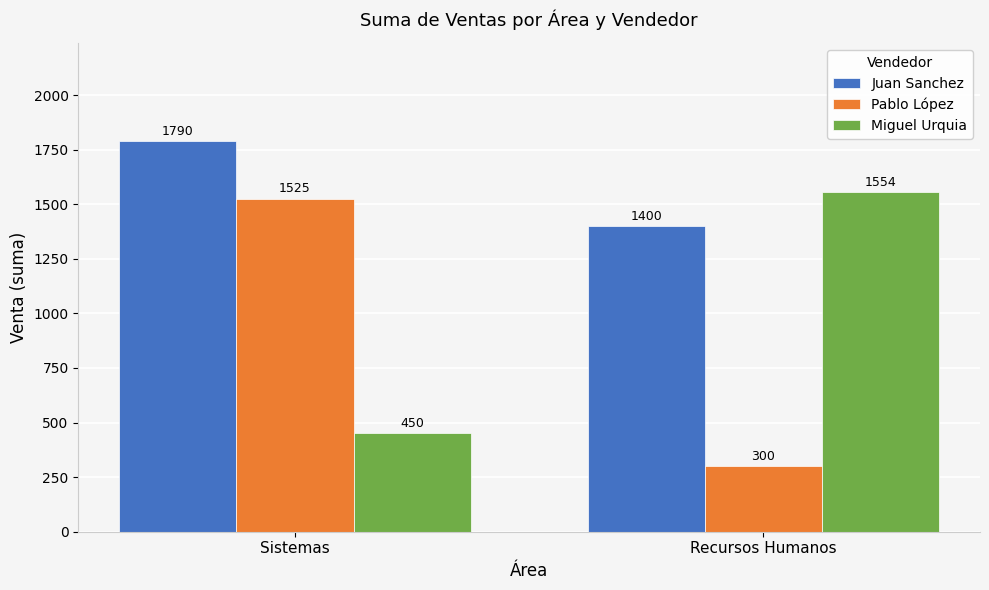

What is the difference between the Juan Sanchez values at Sistemas and Recursos Humanos?

390